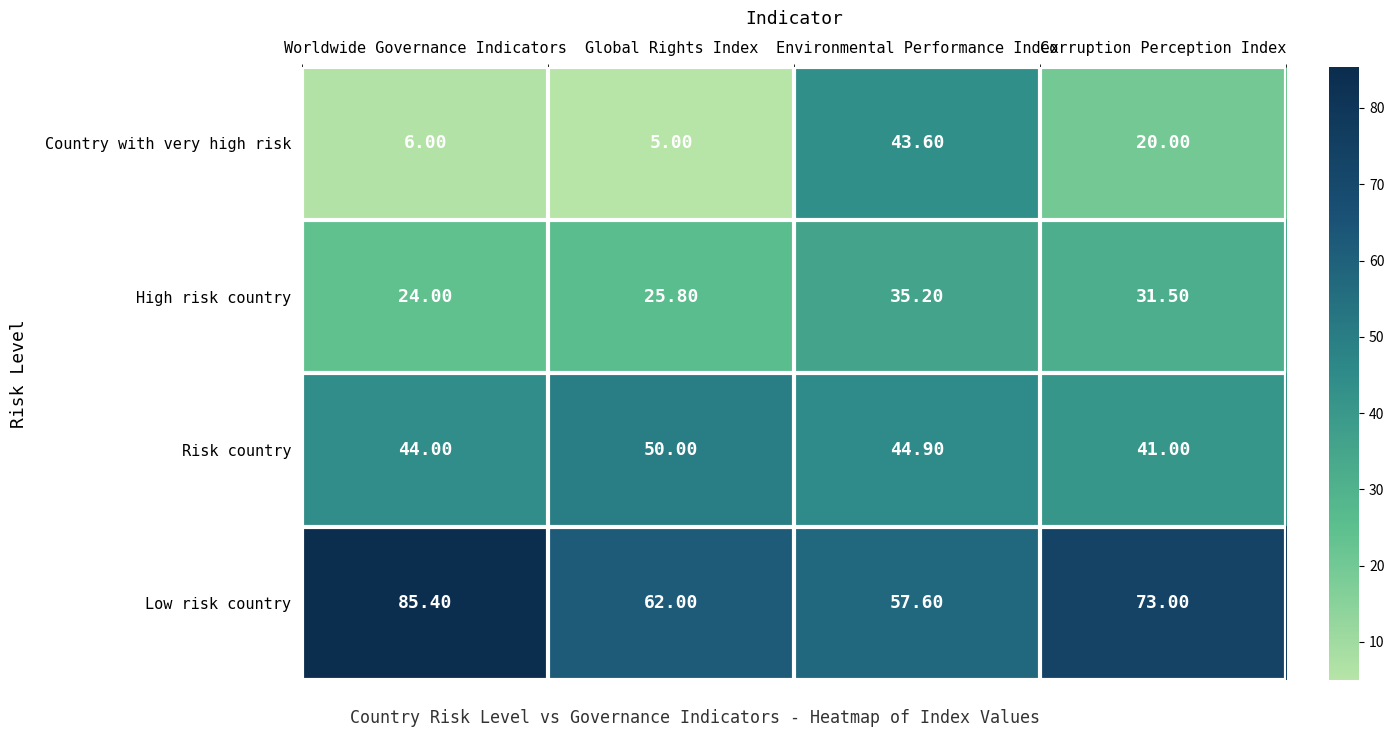

Which series has the largest range (max minus min)?

Country with very high risk